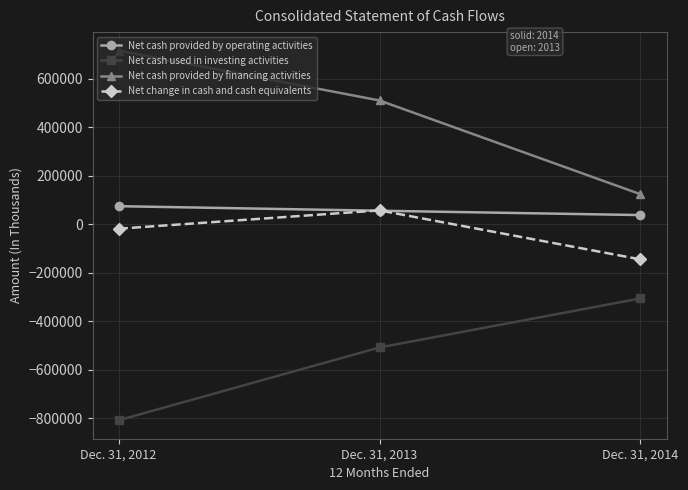

Read the Net cash provided by operating activities value at Dec. 31, 2013, to the nearest 100.

55300